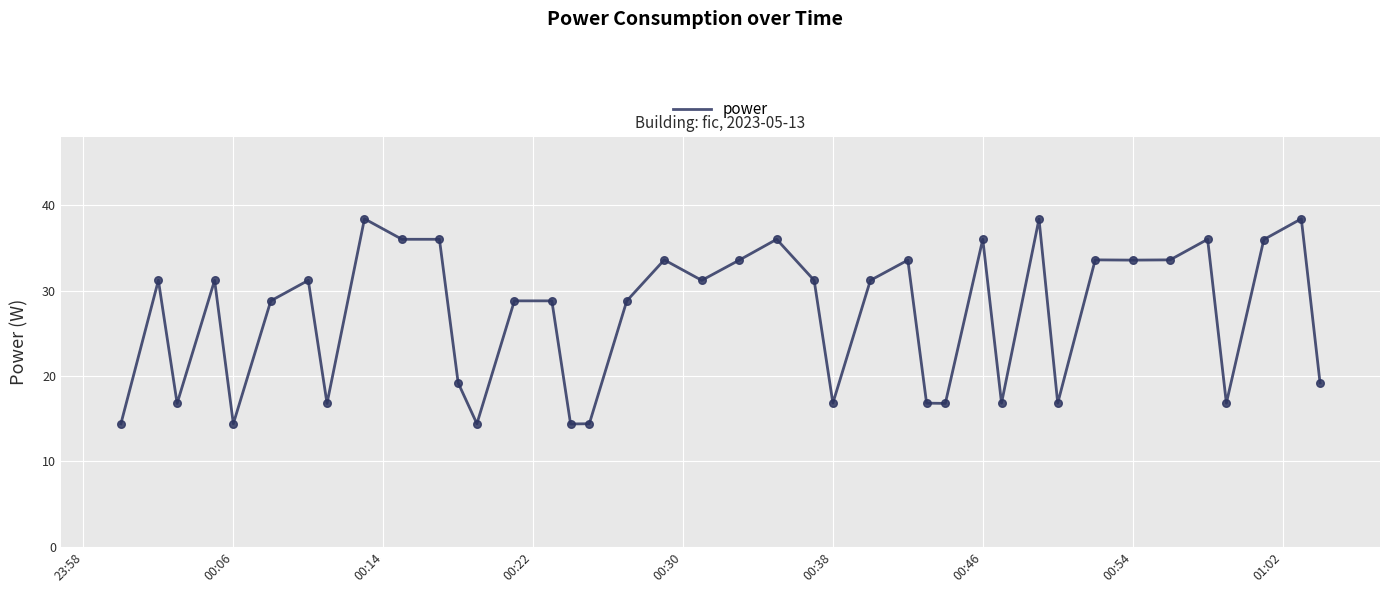

What is the minimum value shown in the chart?

14.4